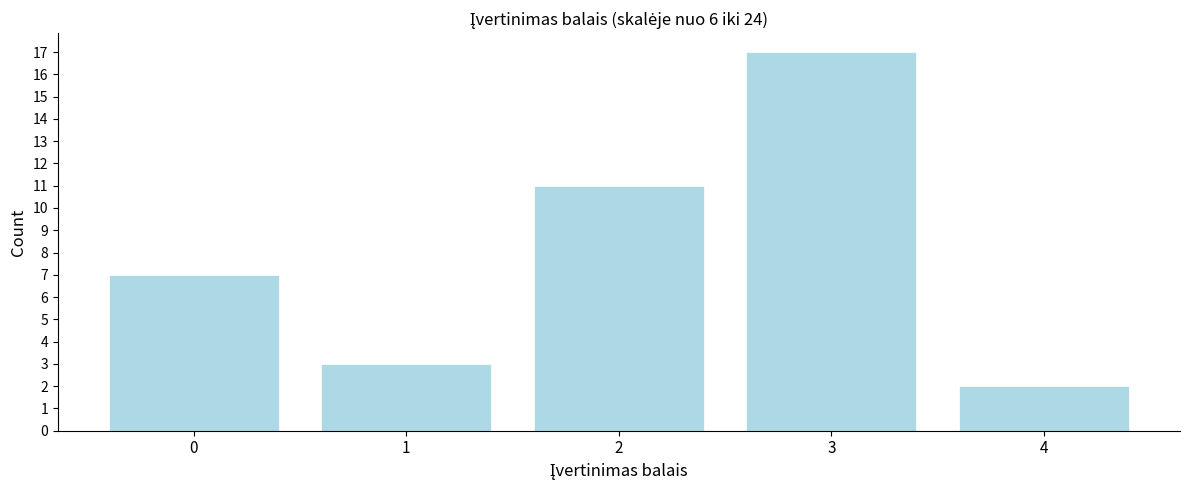

Reading right to left, transcribe all the data shown in this chart.

4=2	3=17	2=11	1=3	0=7